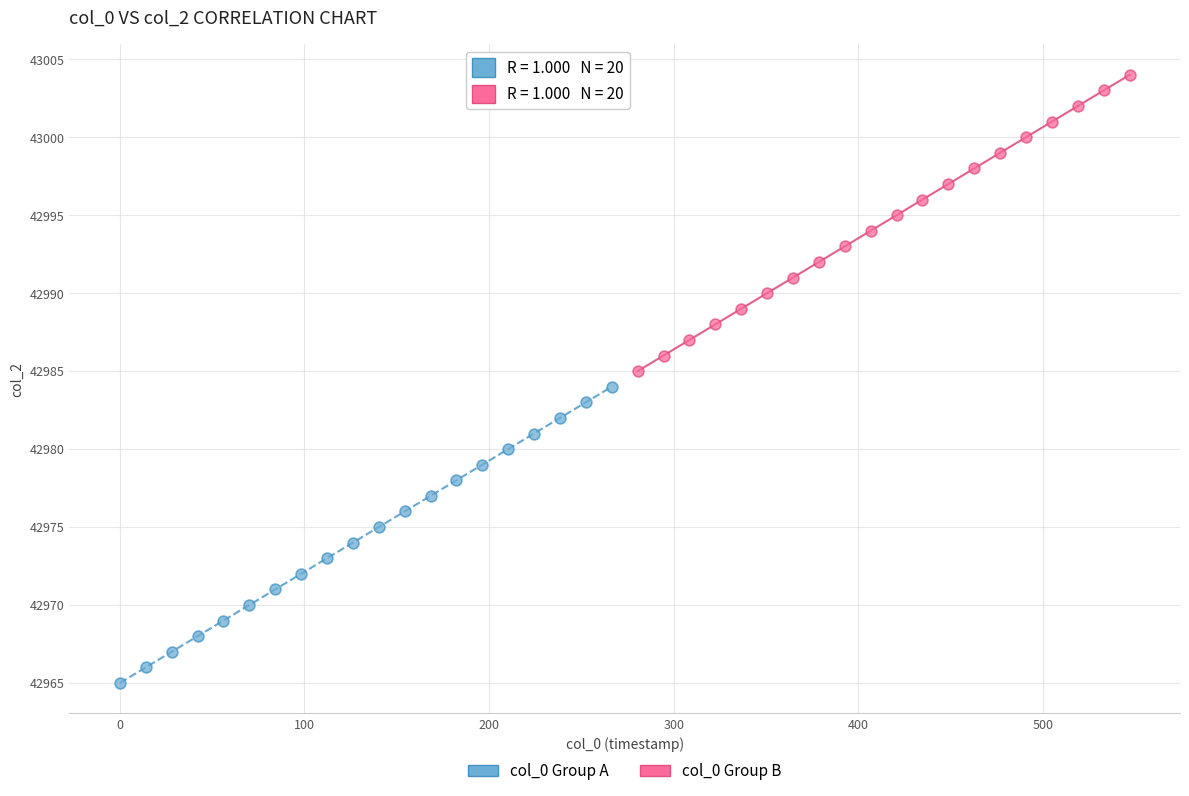

Which series reaches the maximum Y coordinate?

col_0 Group B